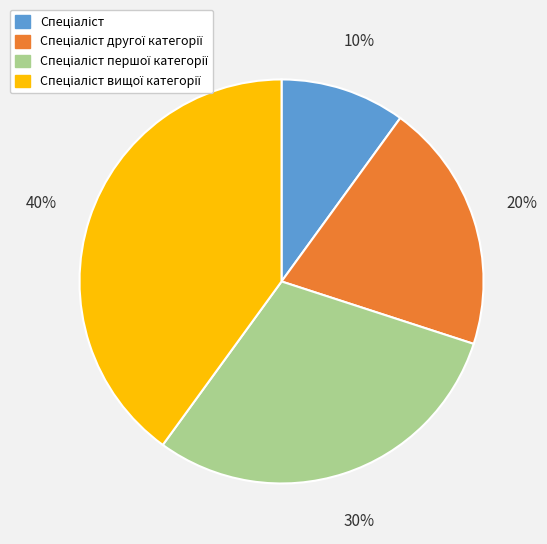

To the nearest percent, what is the average slice percentage?

25%